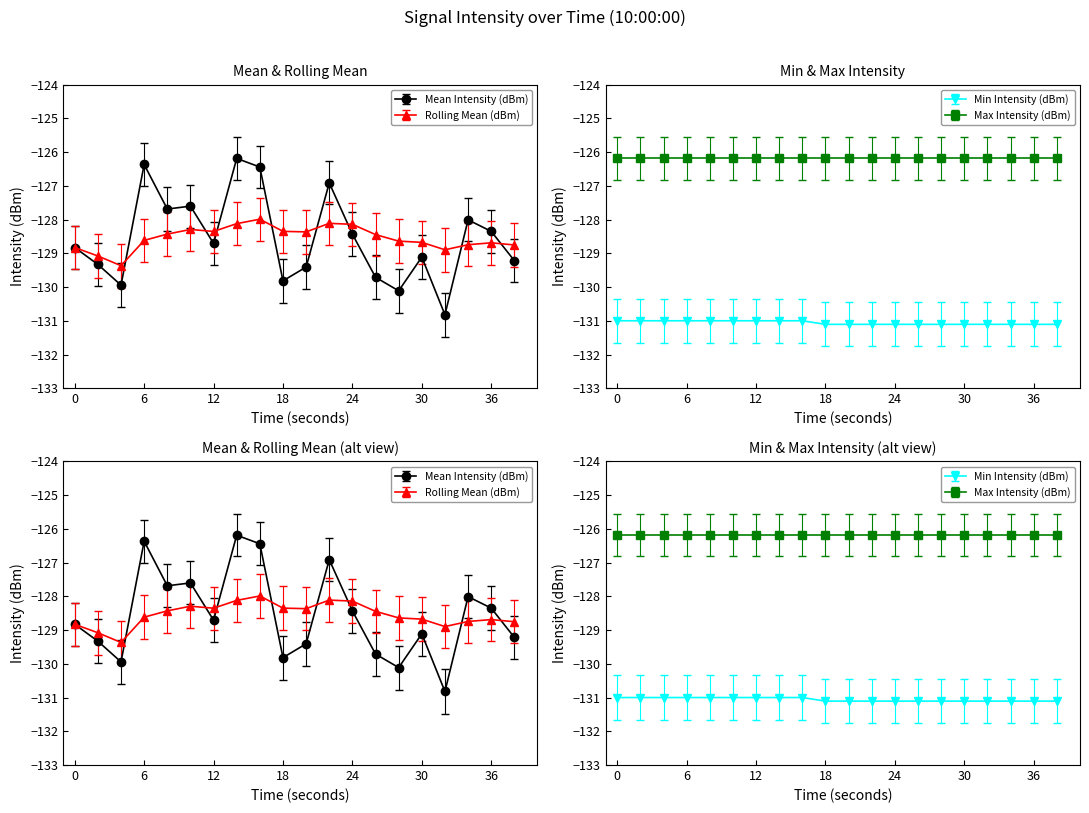

Does the chart display data point markers on the line(s)?

Yes